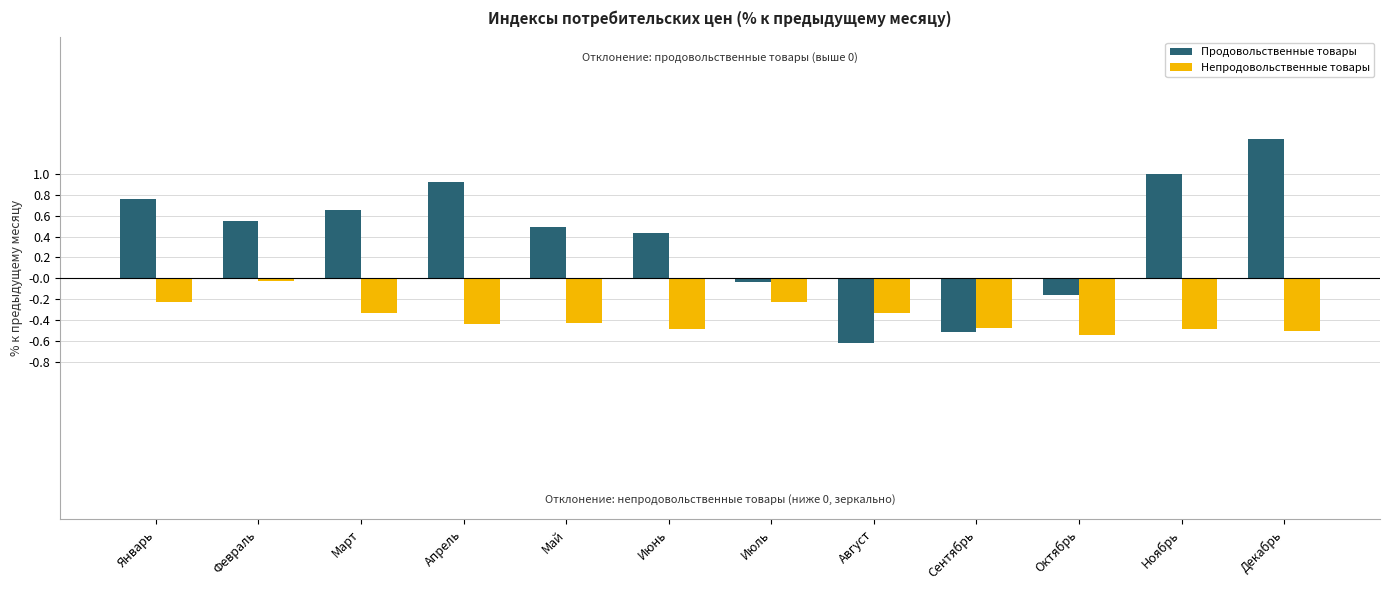

How many bars are there in total?

24